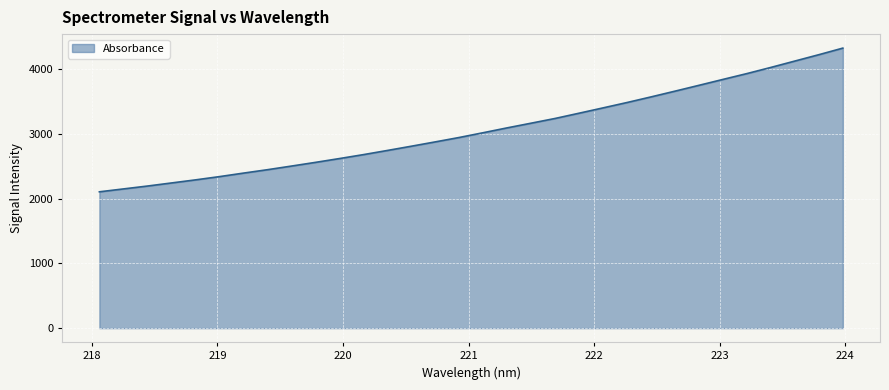

What is the smallest value displayed?

2105.6